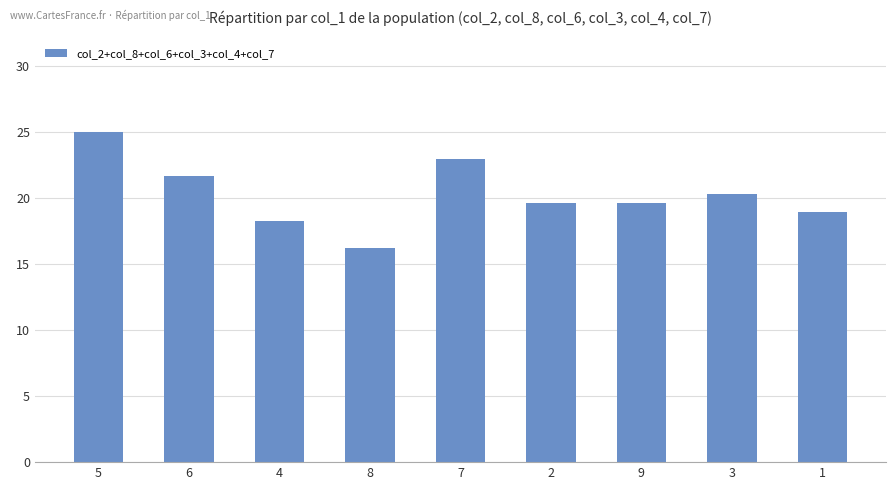

Reading left to right, extract all data points from this chart.

5=25.0	6=21.6	4=18.2	8=16.2	7=23.0	2=19.6	9=19.6	3=20.3	1=18.9